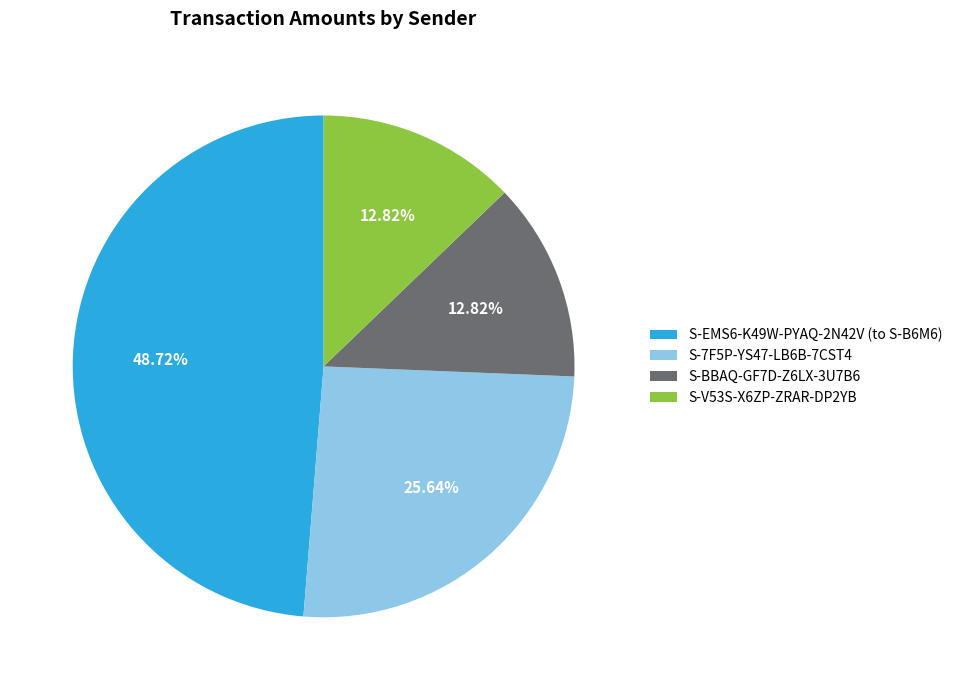

Which has a higher value, S-7F5P-YS47-LB6B-7CST4 or S-V53S-X6ZP-ZRAR-DP2YB?

S-7F5P-YS47-LB6B-7CST4